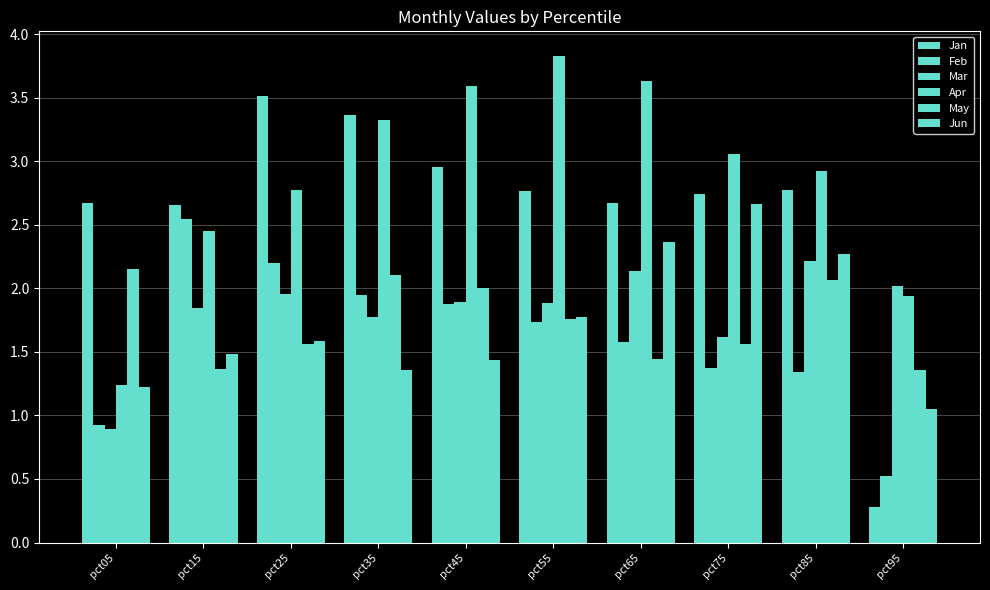

Reading left to right, list all the values displayed in this chart.

Jan: 2.7	2.7	3.5	3.4	3.0	2.8	2.7	2.7	2.8	0.3
Feb: 0.9	2.5	2.2	1.9	1.9	1.7	1.6	1.4	1.3	0.5
Mar: 0.9	1.8	2.0	1.8	1.9	1.9	2.1	1.6	2.2	2.0
Apr: 1.2	2.4	2.8	3.3	3.6	3.8	3.6	3.1	2.9	1.9
May: 2.1	1.4	1.6	2.1	2.0	1.8	1.4	1.6	2.1	1.4
Jun: 1.2	1.5	1.6	1.4	1.4	1.8	2.4	2.7	2.3	1.0